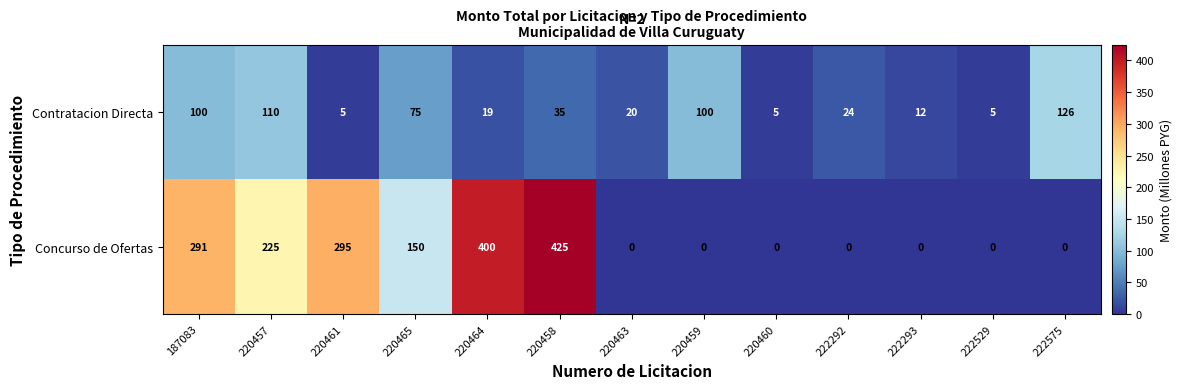

Is the value of Contratacion Directa at 222292 greater than the value of Concurso de Ofertas at 222529?

Yes